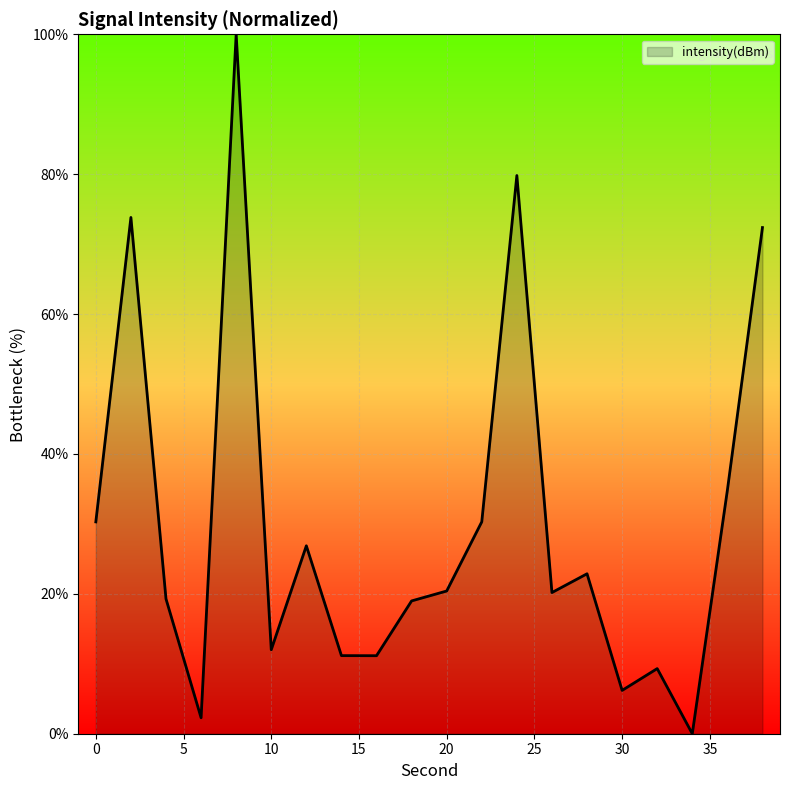

How many lines are shown in the chart?

1